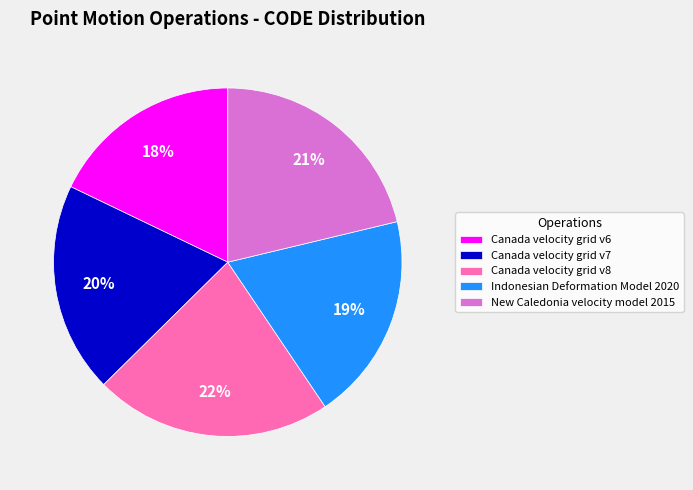

Is it true that Canada velocity grid v6 is 18% of the pie?

True